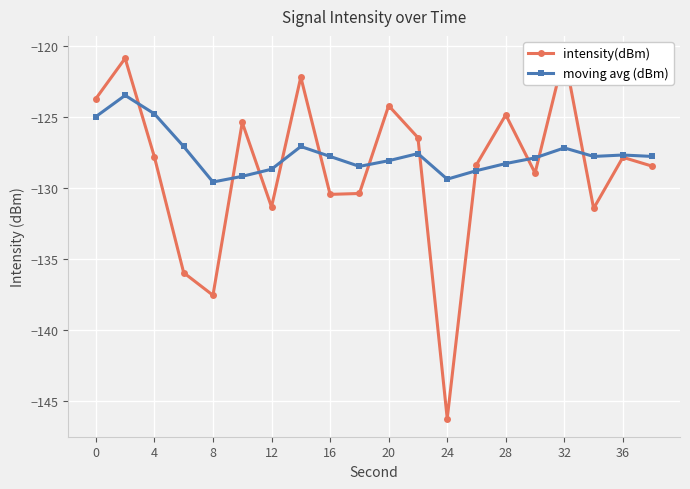

Reading left to right, what are all the values shown in this chart?

intensity(dBm): -123.7	-120.9	-127.8	-136.0	-137.6	-125.4	-131.4	-122.2	-130.5	-130.4	-124.2	-126.5	-146.2	-128.4	-124.9	-129.0	-120.6	-131.5	-127.9	-128.5
moving avg (dBm): -125.0	-123.5	-124.8	-127.1	-129.6	-129.2	-128.7	-127.1	-127.8	-128.5	-128.1	-127.6	-129.4	-128.8	-128.3	-127.9	-127.2	-127.8	-127.7	-127.8